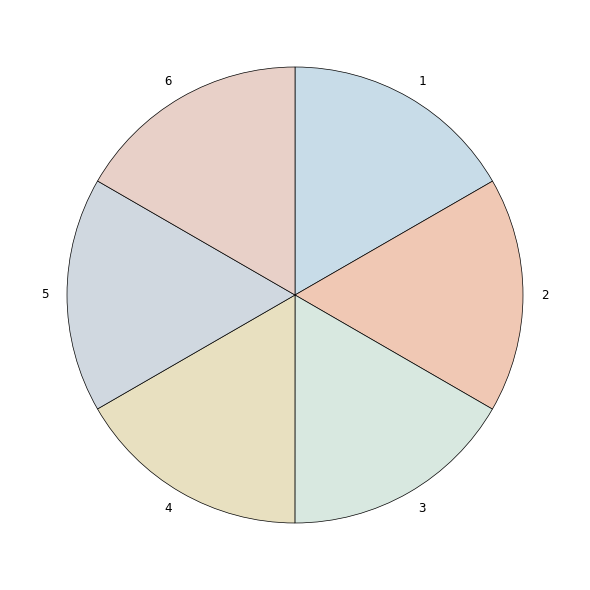

How many segments does this pie chart have?

6